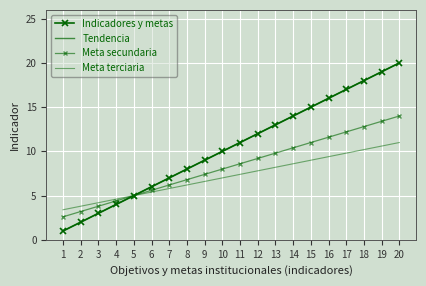

Is it true that Meta terciaria equals 9.1 at 10?

False